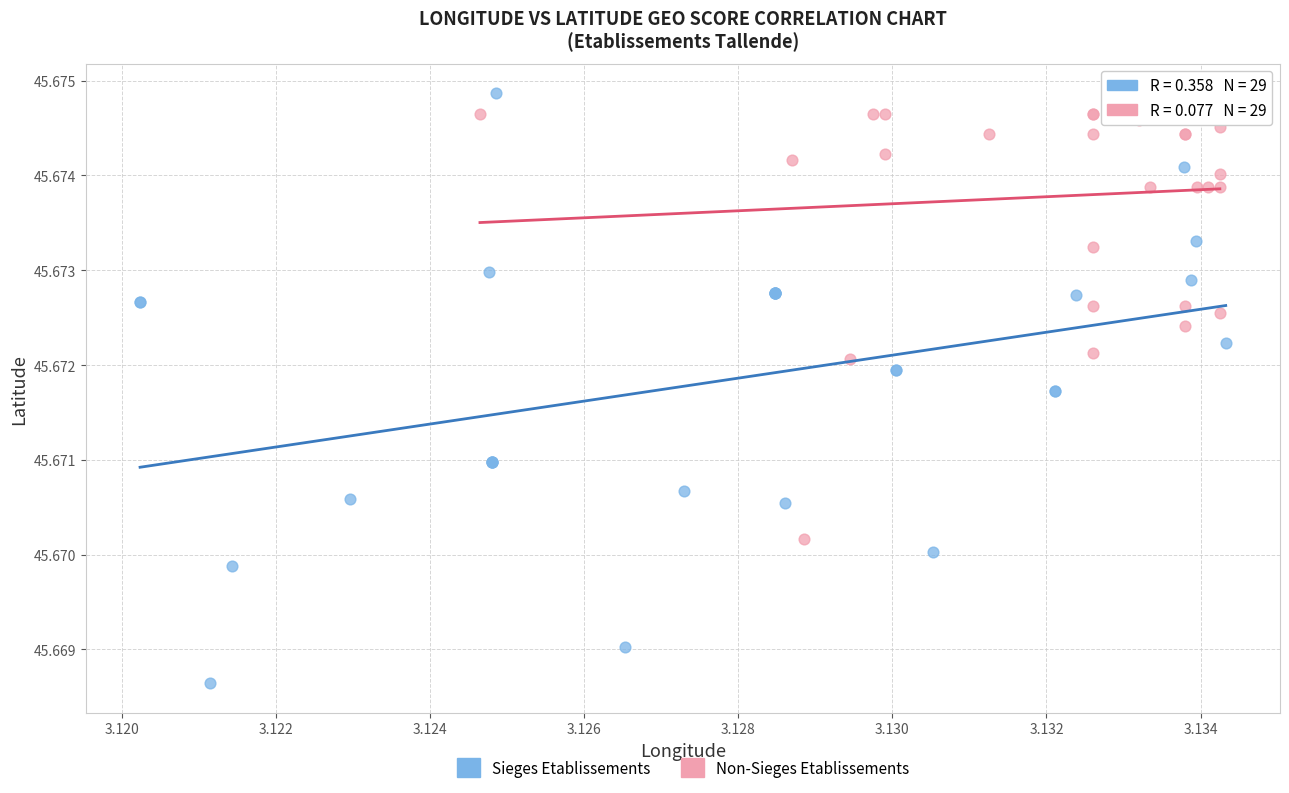

Which series reaches the minimum Y coordinate?

Sieges Etablissements